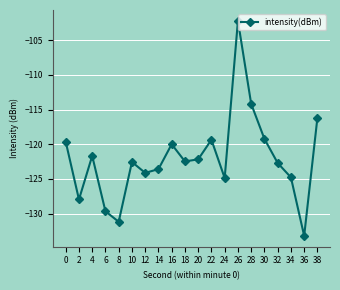

Which label corresponds to the smallest value in the chart?

36